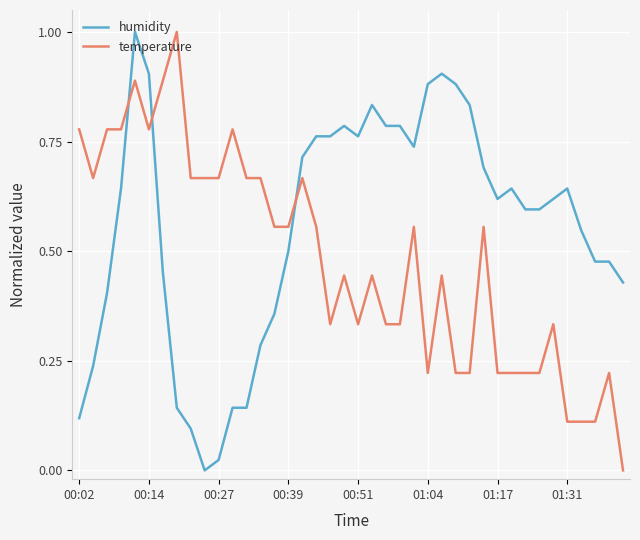

What is the highest value of the temperature series?

1.0